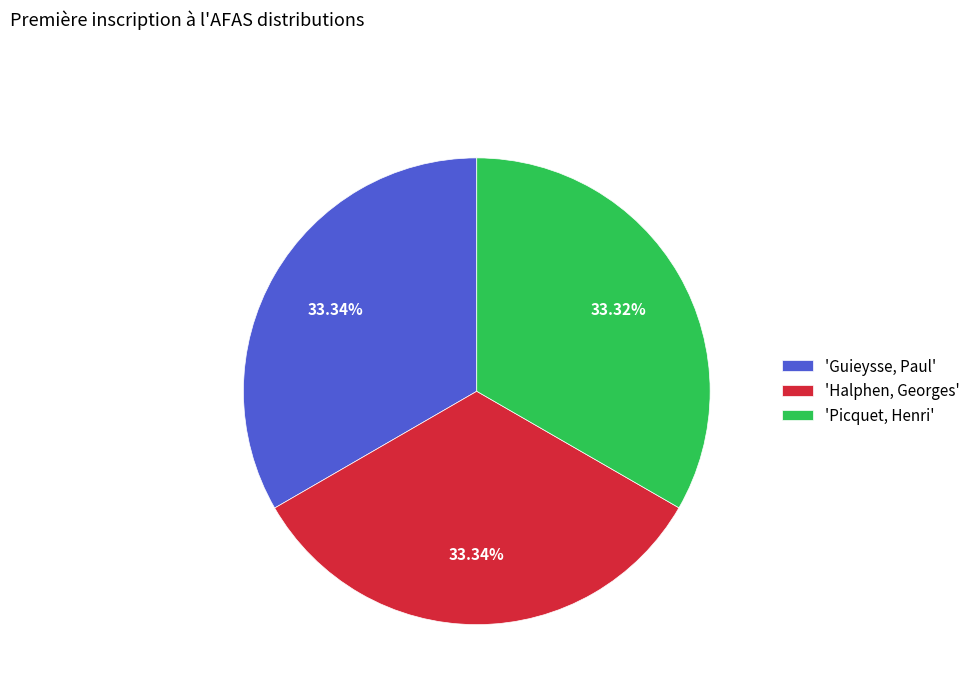

Is there any slice that represents more than half of the pie?

No